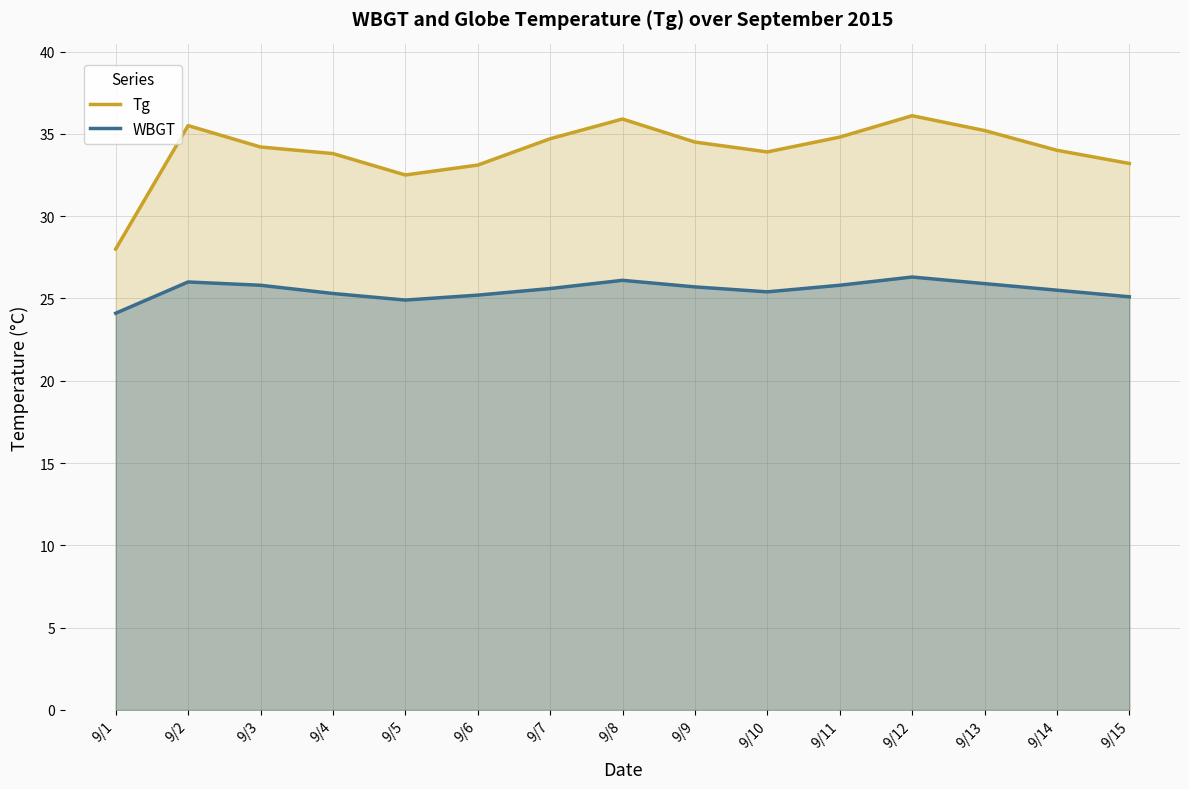

In Tg, how many points are higher than both neighbors (excluding endpoints)?

3